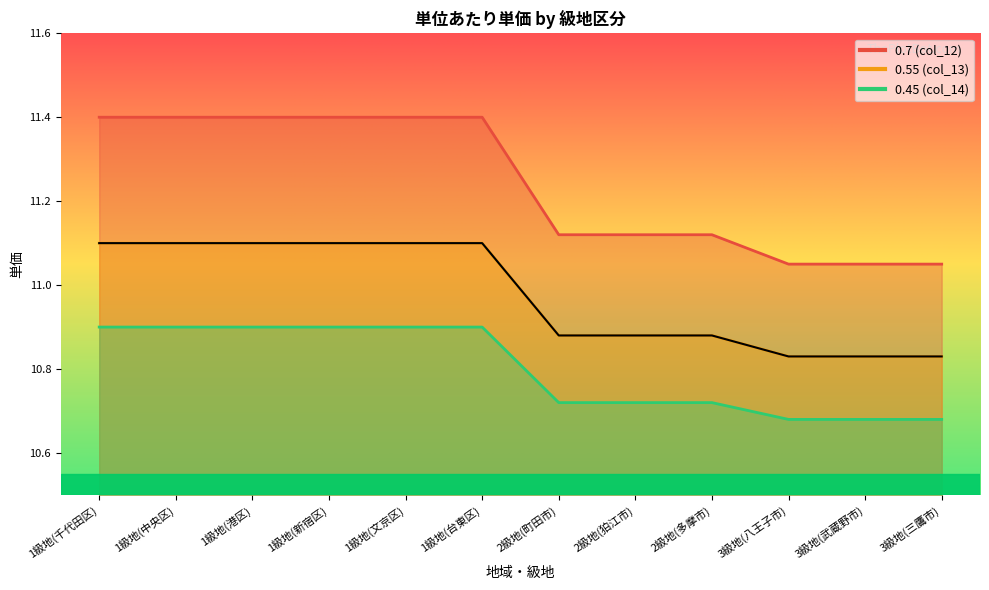

At 1級地(文京区), list the series in order from smallest to largest.

0.45 (col_14), 0.55 (col_13), 0.7 (col_12)